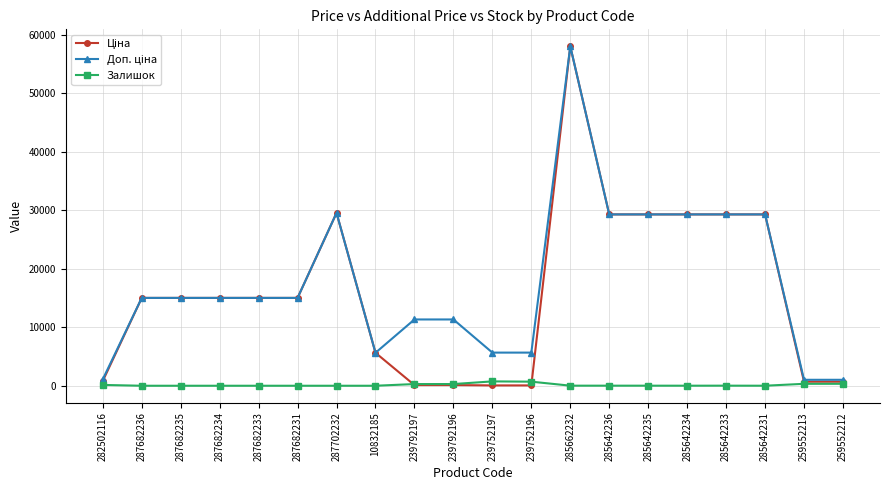

What is the total value across all series at 239792197?

11736.3